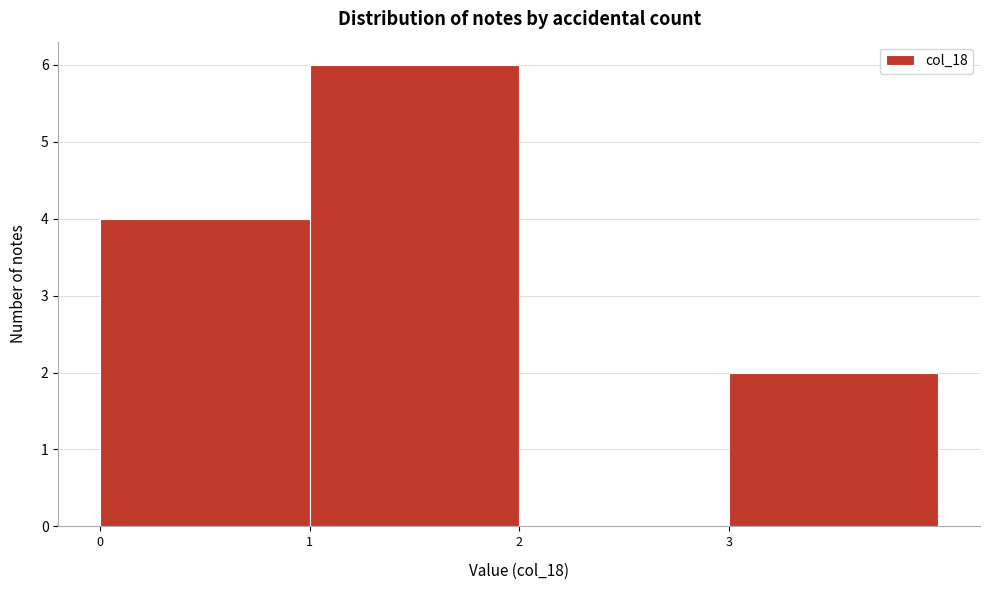

Reading left to right, transcribe this chart: for each bar, give the range it covers on the x-axis and its height. The values are not printed on the chart, so give them approximately, as read against the axis.

0 to 1: 4
1 to 2: 6
2 to 3: 0
3 to 4: 2